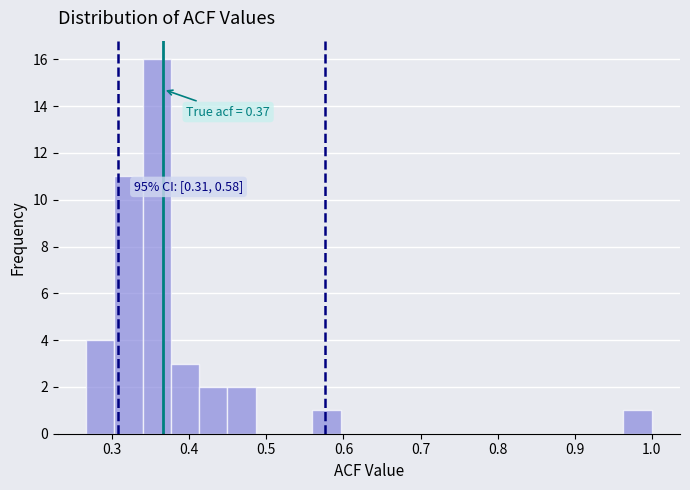

Around what value on the x-axis is the tallest bar? Give the approximate position of its centre, as read against the axis.

0.36